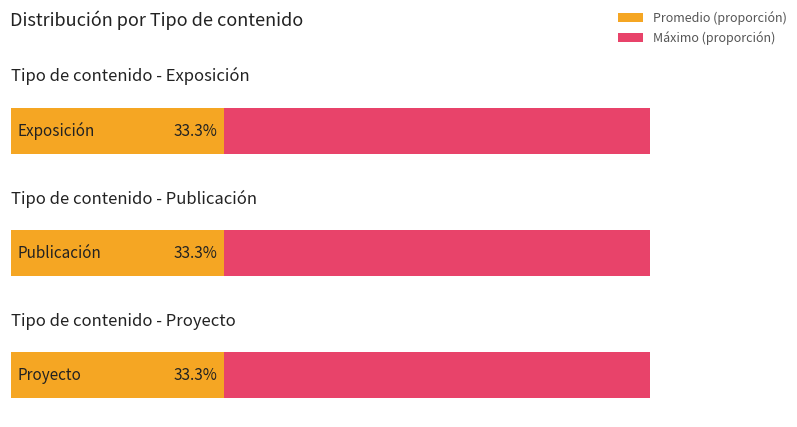

Which category has the lowest value across all series?

Publicación